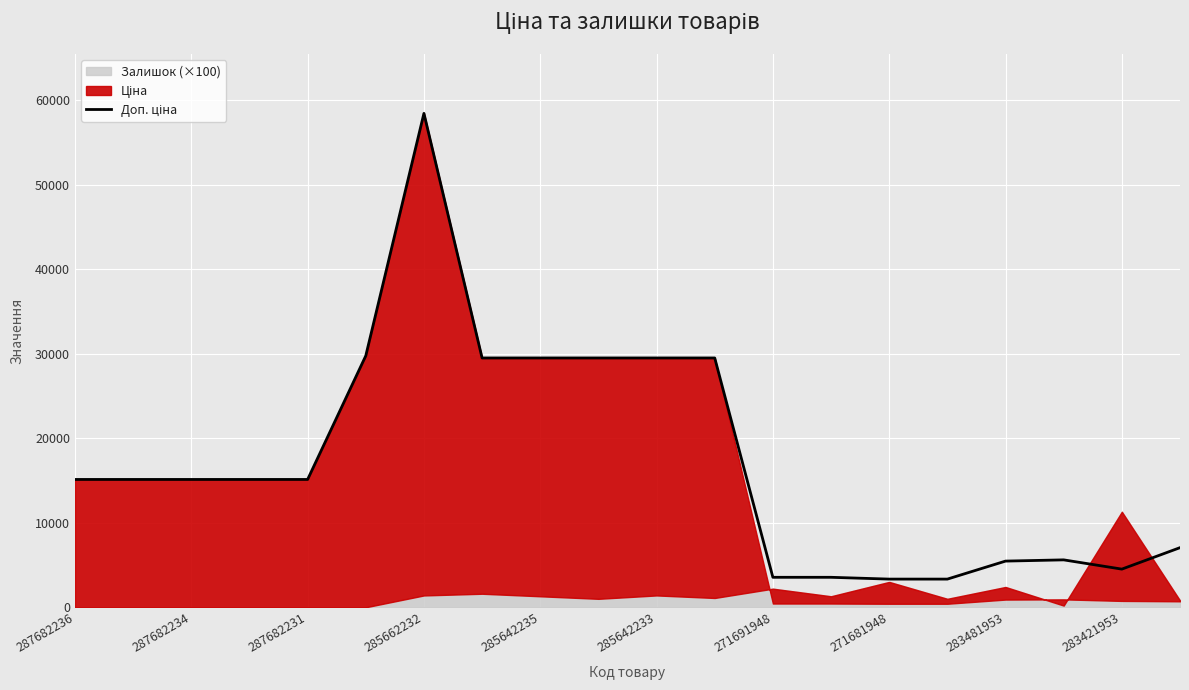

What position from the left is 17?

18